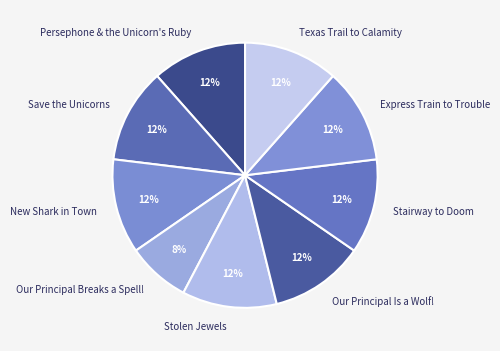

The Our Principal Breaks a Spell! slice represents 8% of the pie. True or false?

True